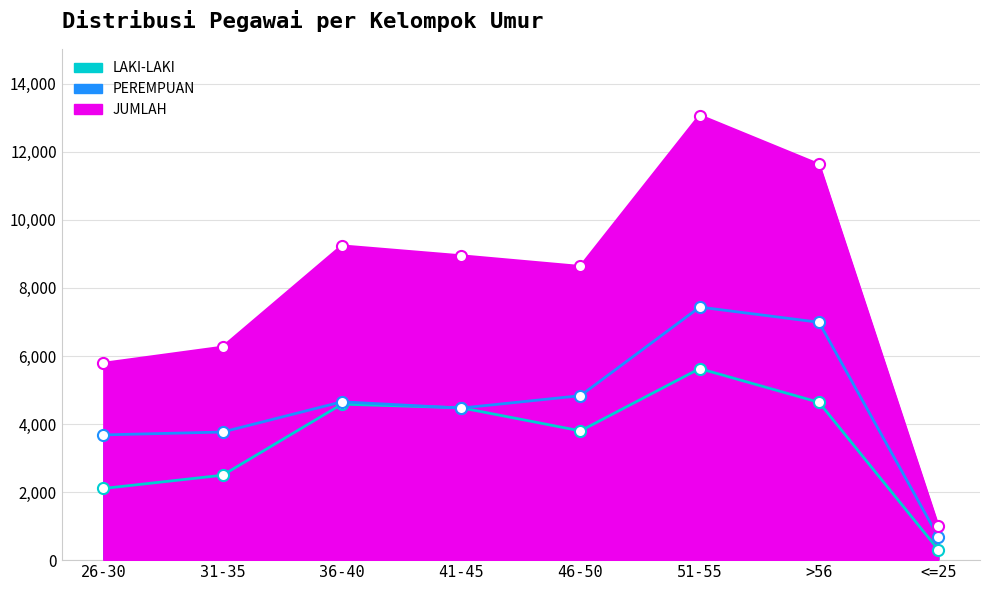

Rank the series by their average value, from lowest to highest.

LAKI-LAKI, PEREMPUAN, JUMLAH